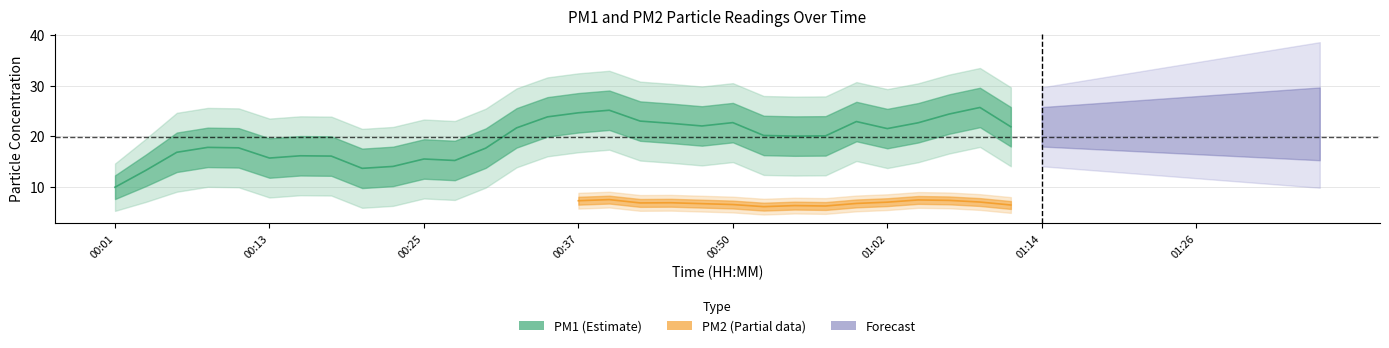

What is the label of the 15th point from the right?

01:02